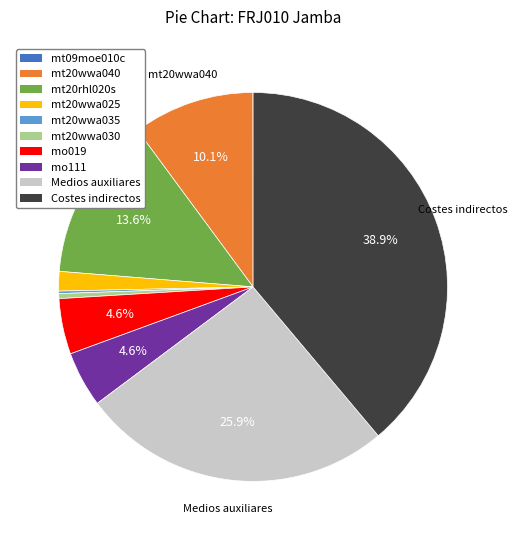

To the nearest percent, what is the difference between the mo111 and Medios auxiliares slice percentages?

21%